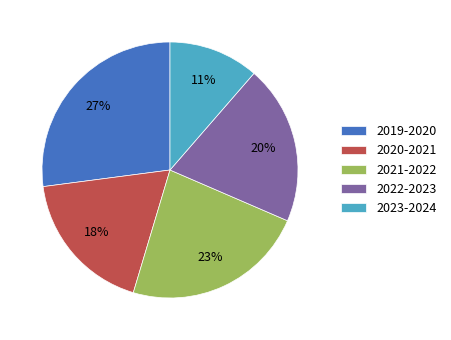

How many segments does this pie chart have?

5